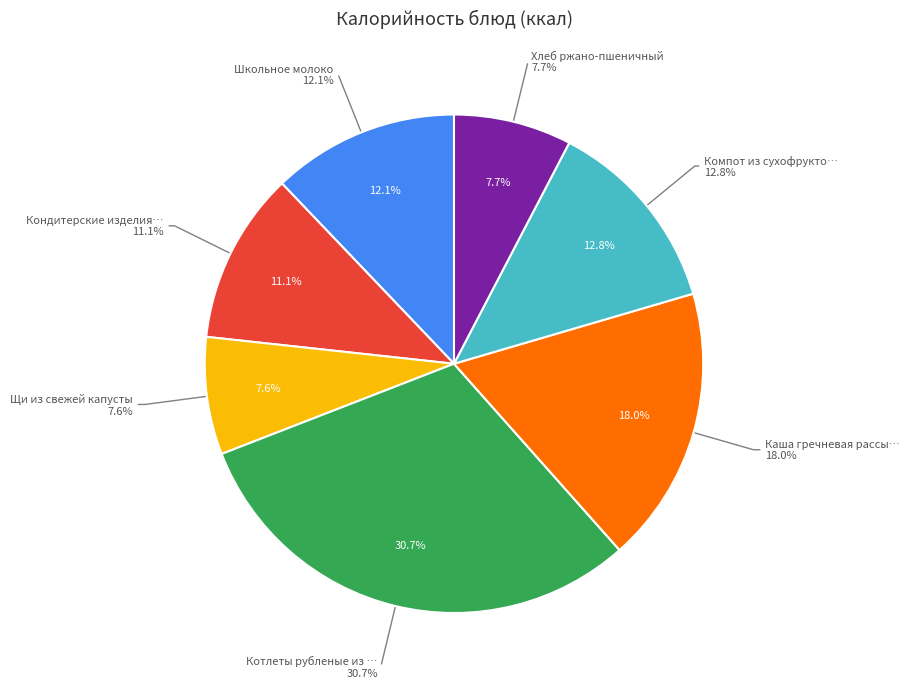

Is Хлеб ржано-пшеничный the majority of the pie?

No